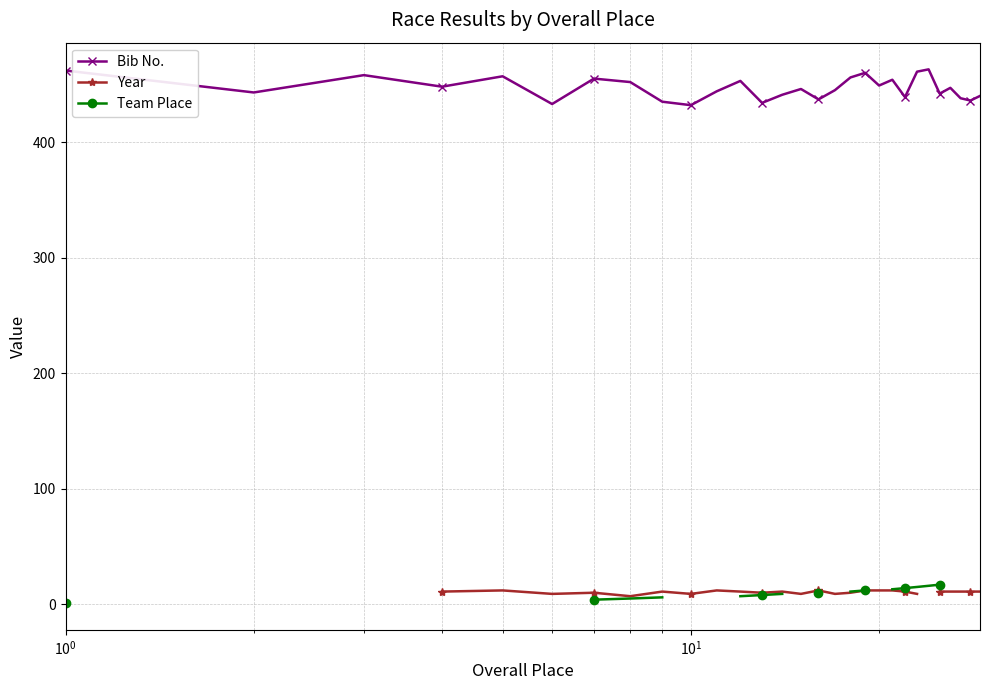

What is the smallest value displayed?

1.0